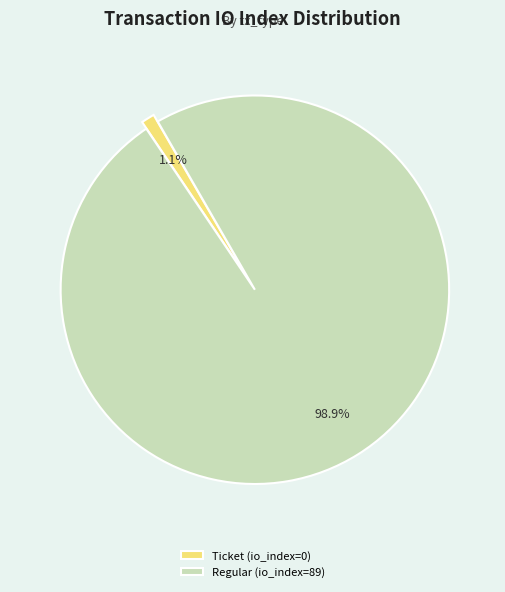

To the nearest percent, what is the difference between the largest and smallest slice percentages?

98%